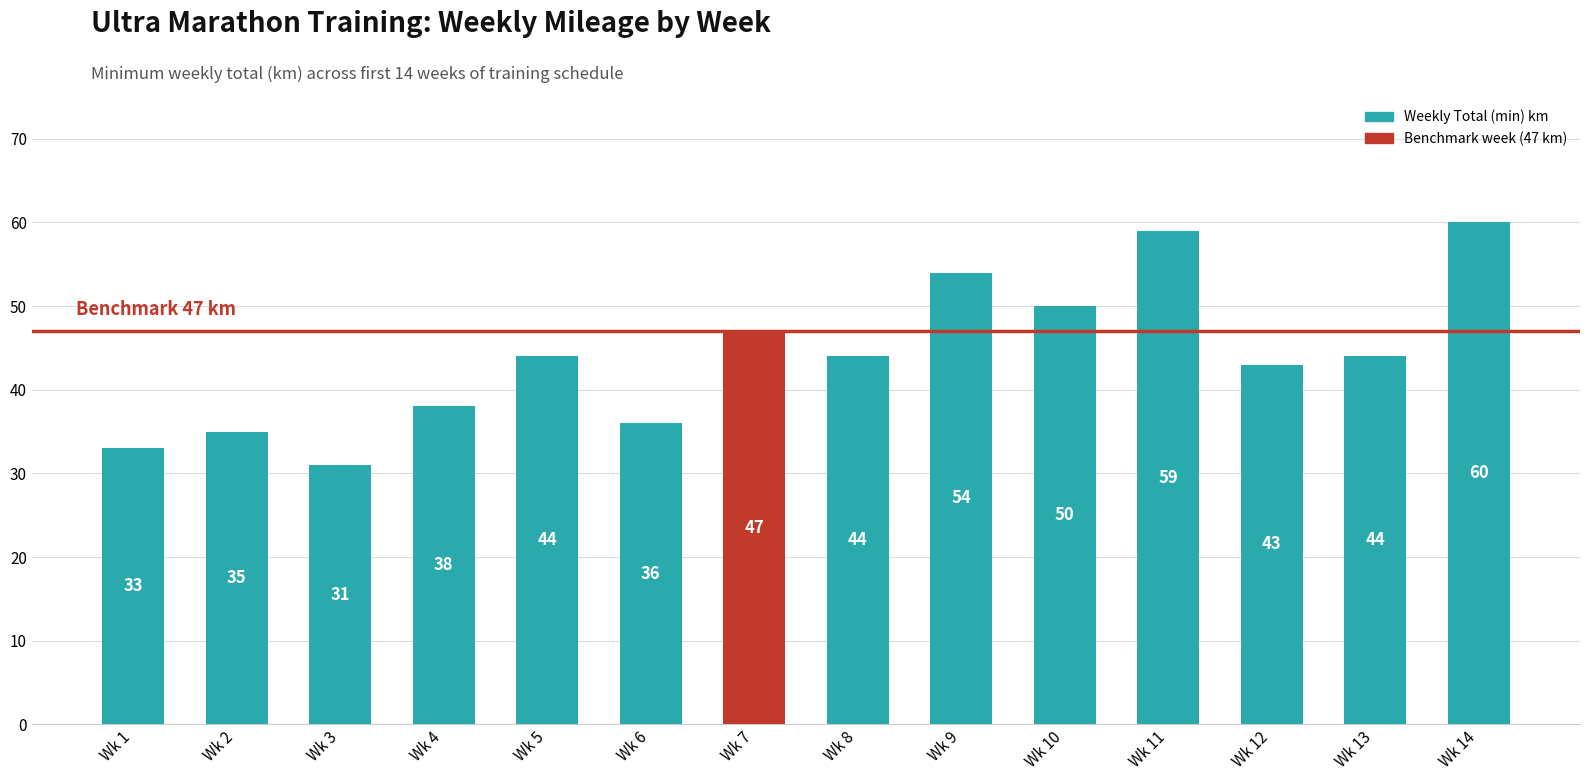

What is the minimum value shown in the chart?

31